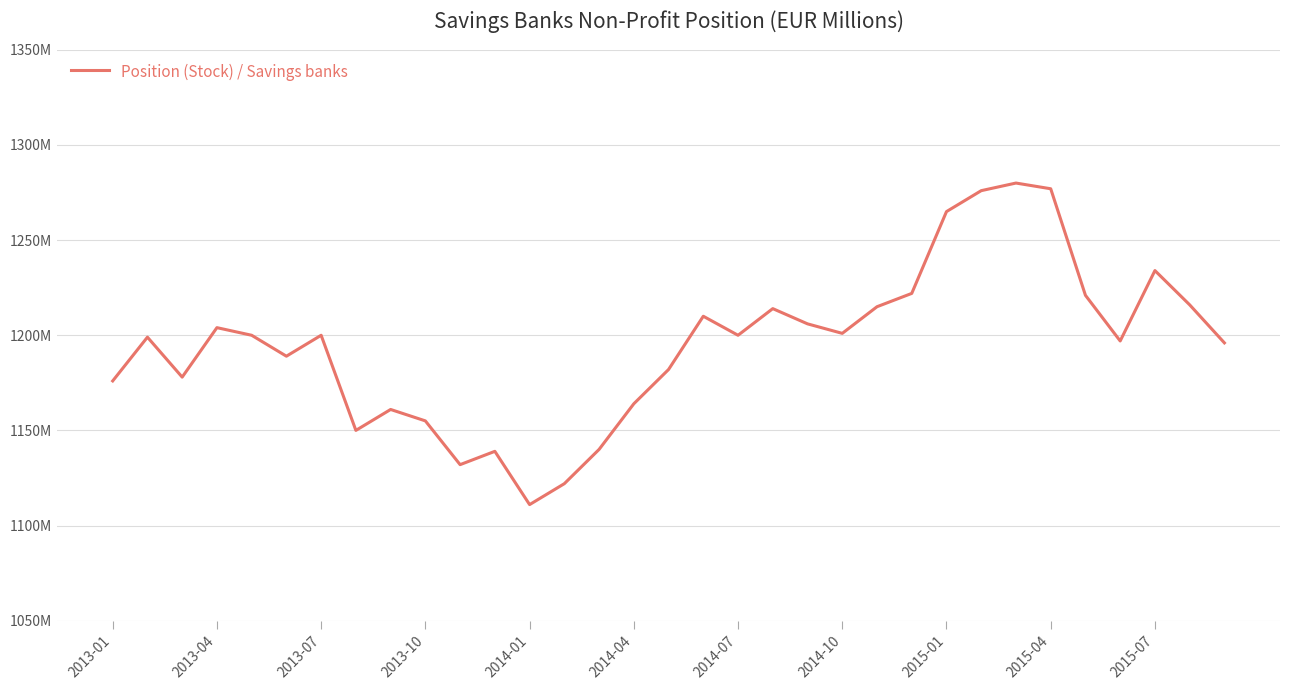

What is the average value?

1195